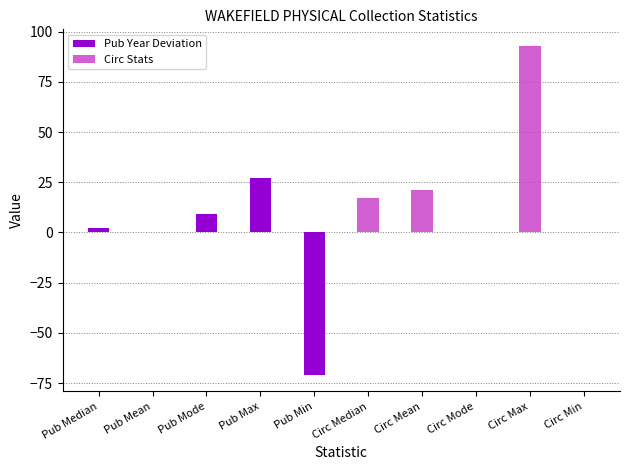

Between Pub Min and Circ Mean, which series saw the biggest shift?

Pub Year Deviation